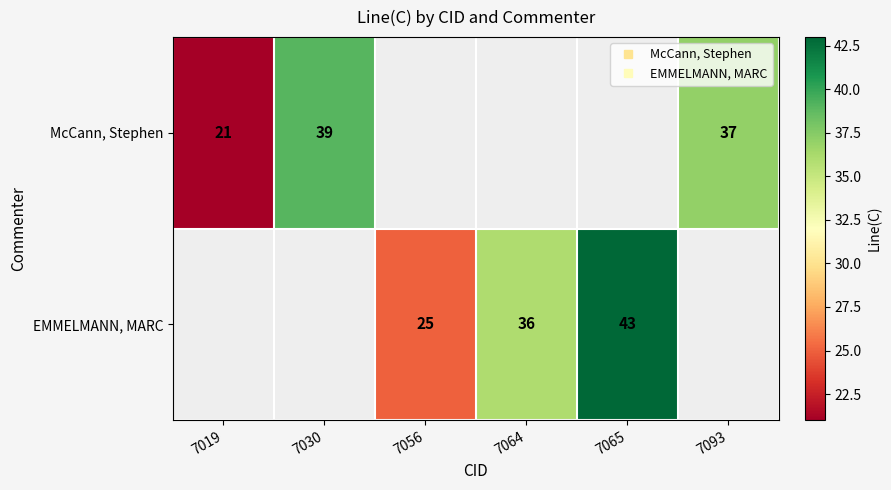

Is it true that McCann, Stephen equals 19.8 at 7093?

False